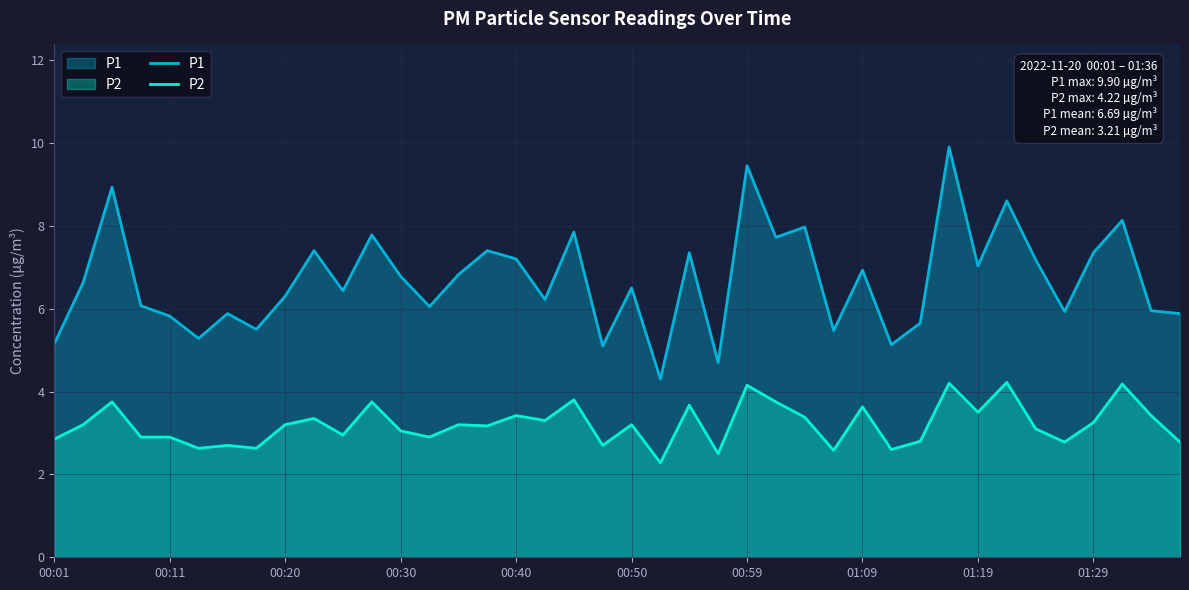

What is the total value across all series at 00:20?

9.5